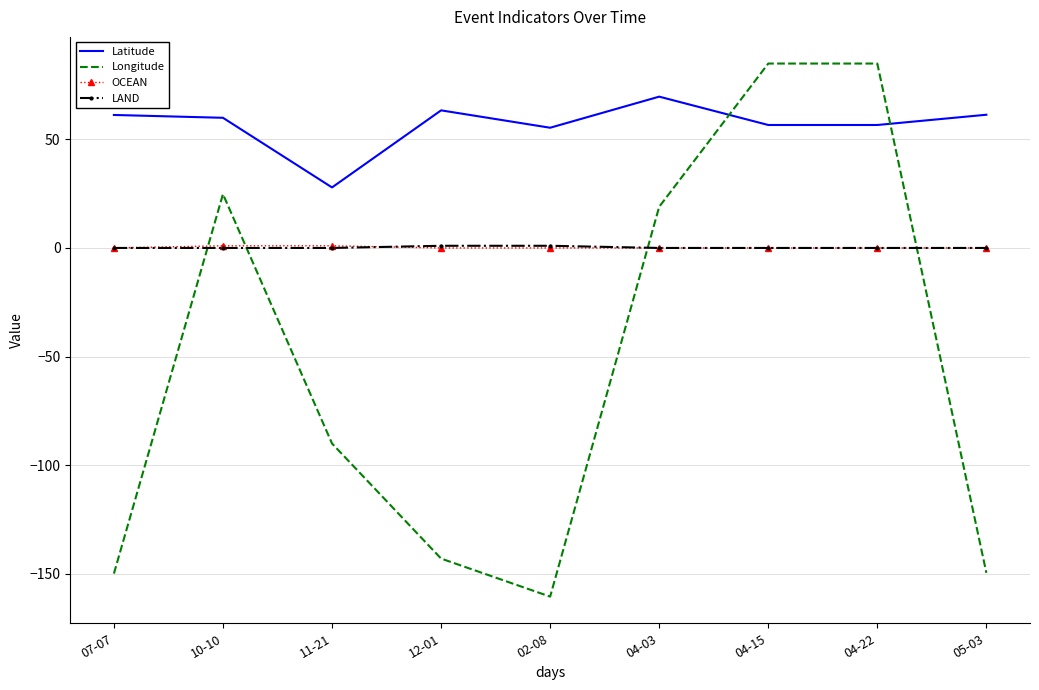

What is the lowest value of the Longitude series?

-160.5